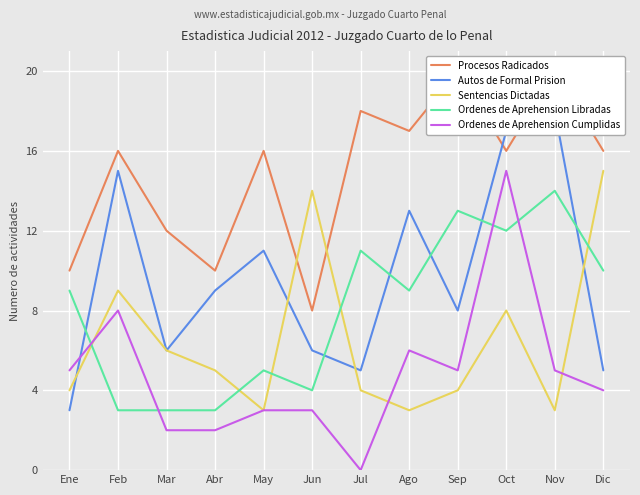

List the labels in order of Ordenes de Aprehension Libradas value, smallest first.

Feb, Mar, Abr, Jun, May, Ene, Ago, Dic, Jul, Oct, Sep, Nov